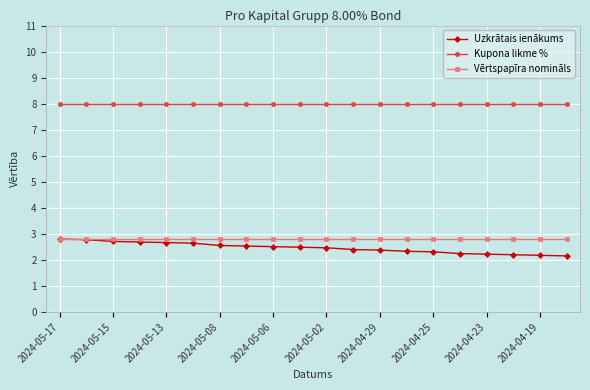

Which series has the largest total across all categories?

Kupona likme %